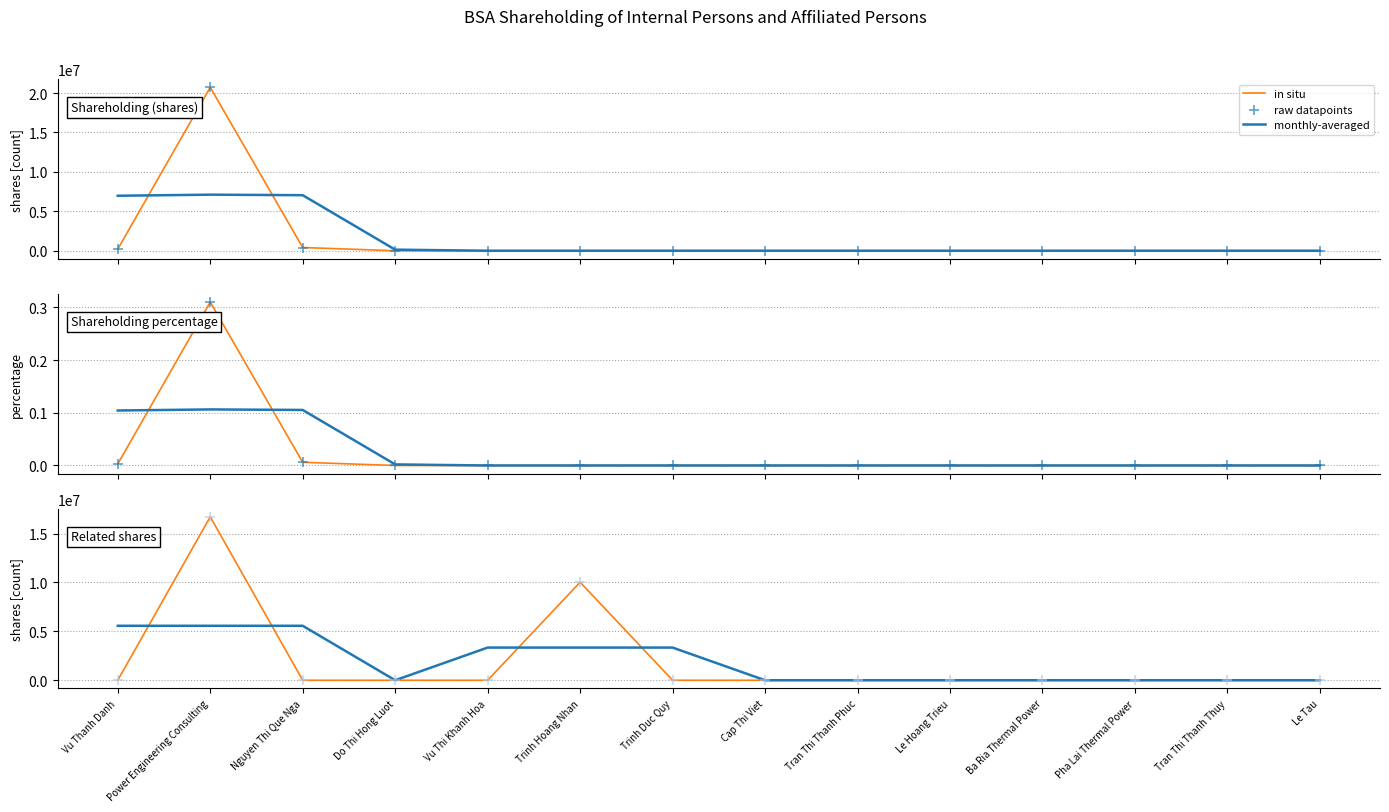

Which series has the largest total across all categories?

in situ